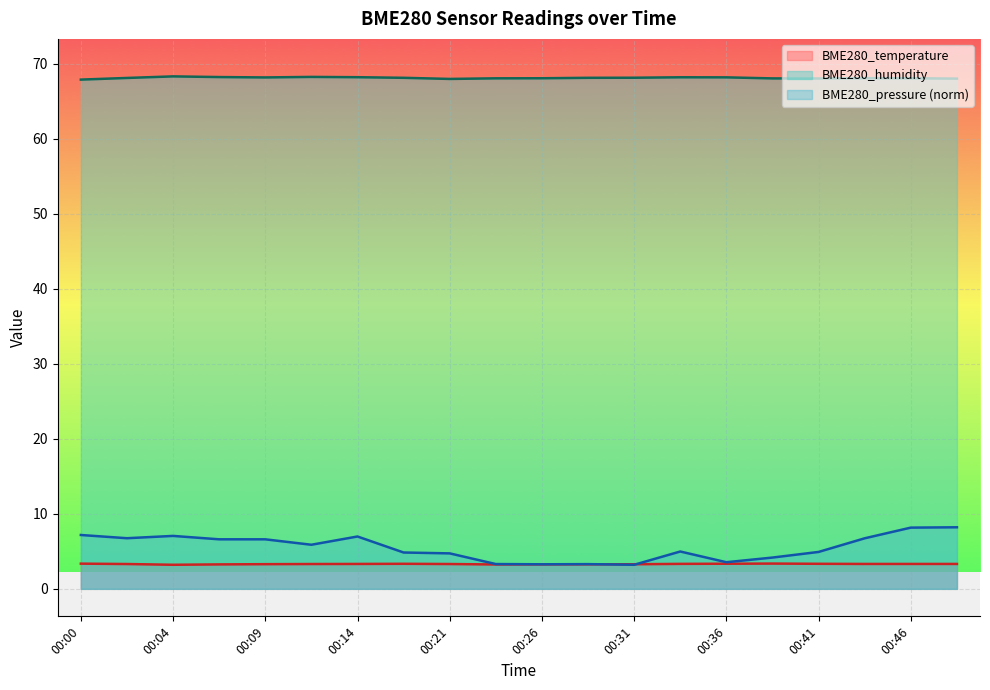

In BME280_pressure, how many points are higher than both neighbors (excluding endpoints)?

4